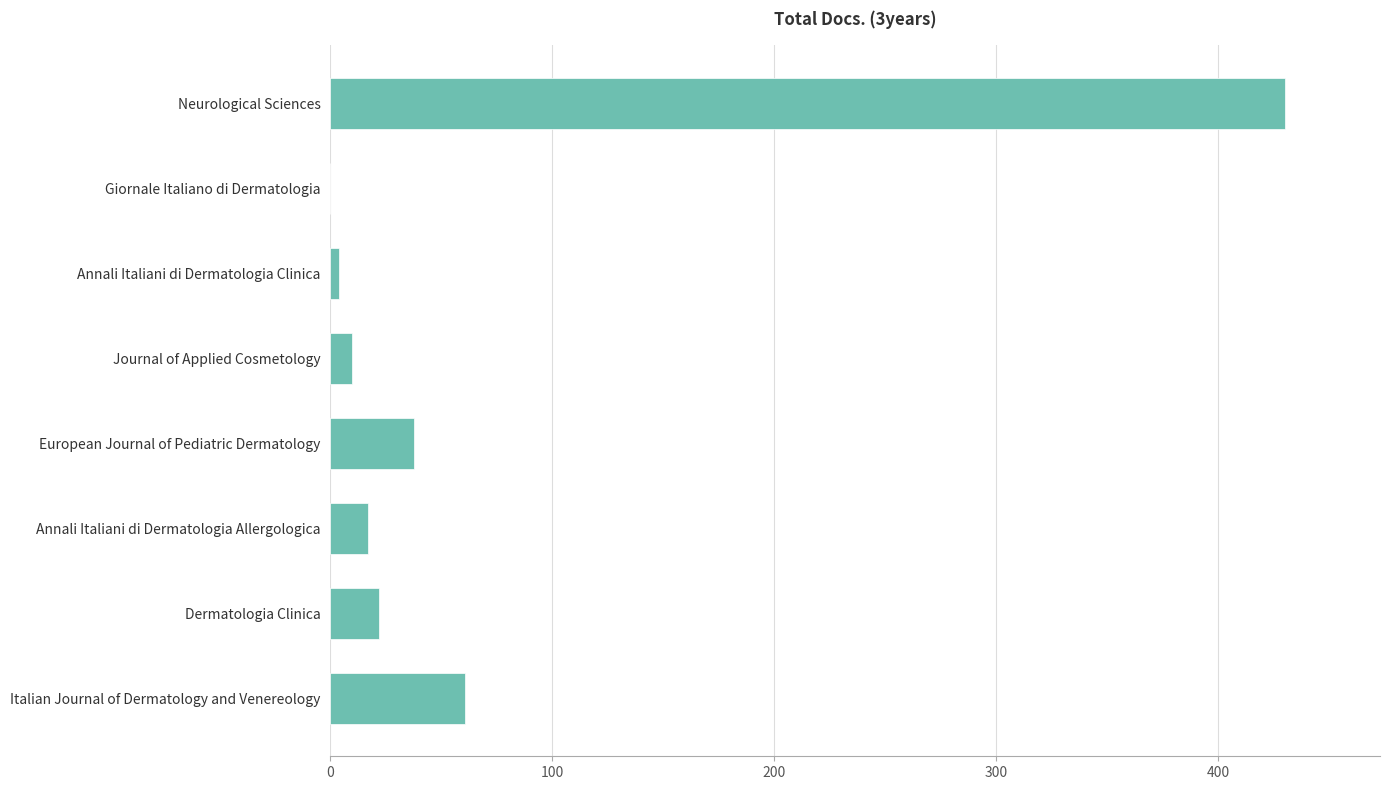

At which label is the value closest to 215?

Italian Journal of Dermatology and Venereology